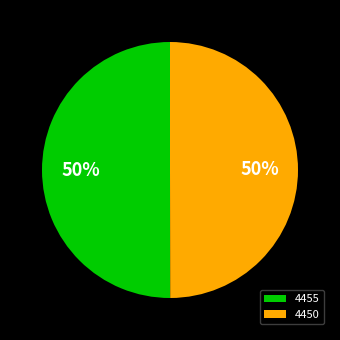

The 4450 slice represents 50% of the pie. True or false?

True